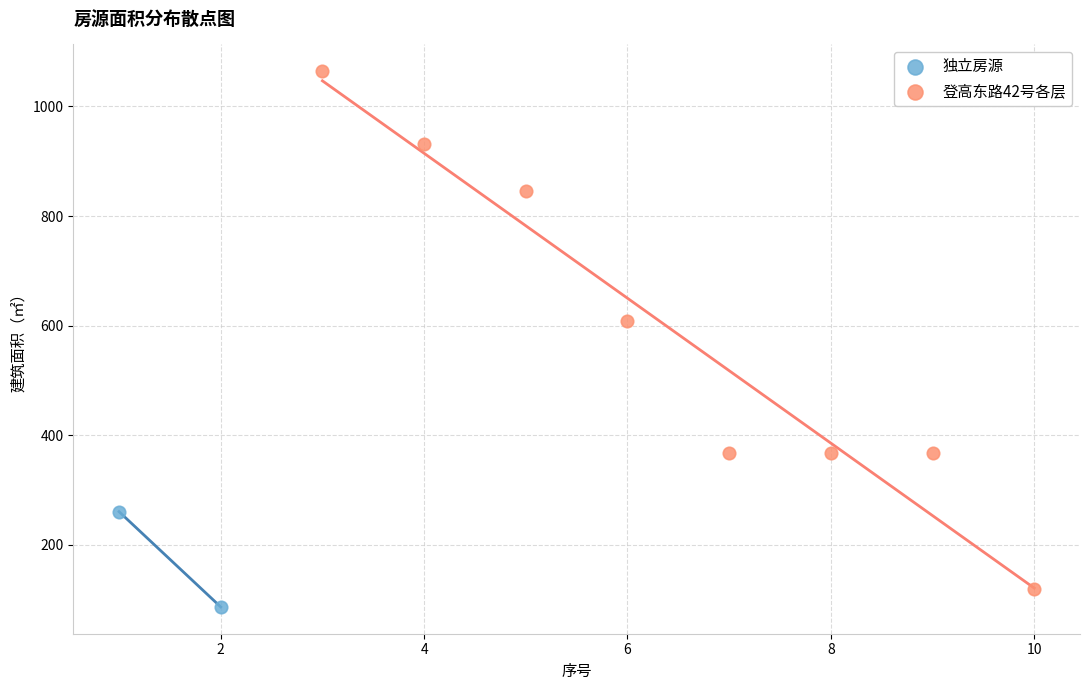

What are all the series names shown in the legend?

独立房源, 登高东路42号各层